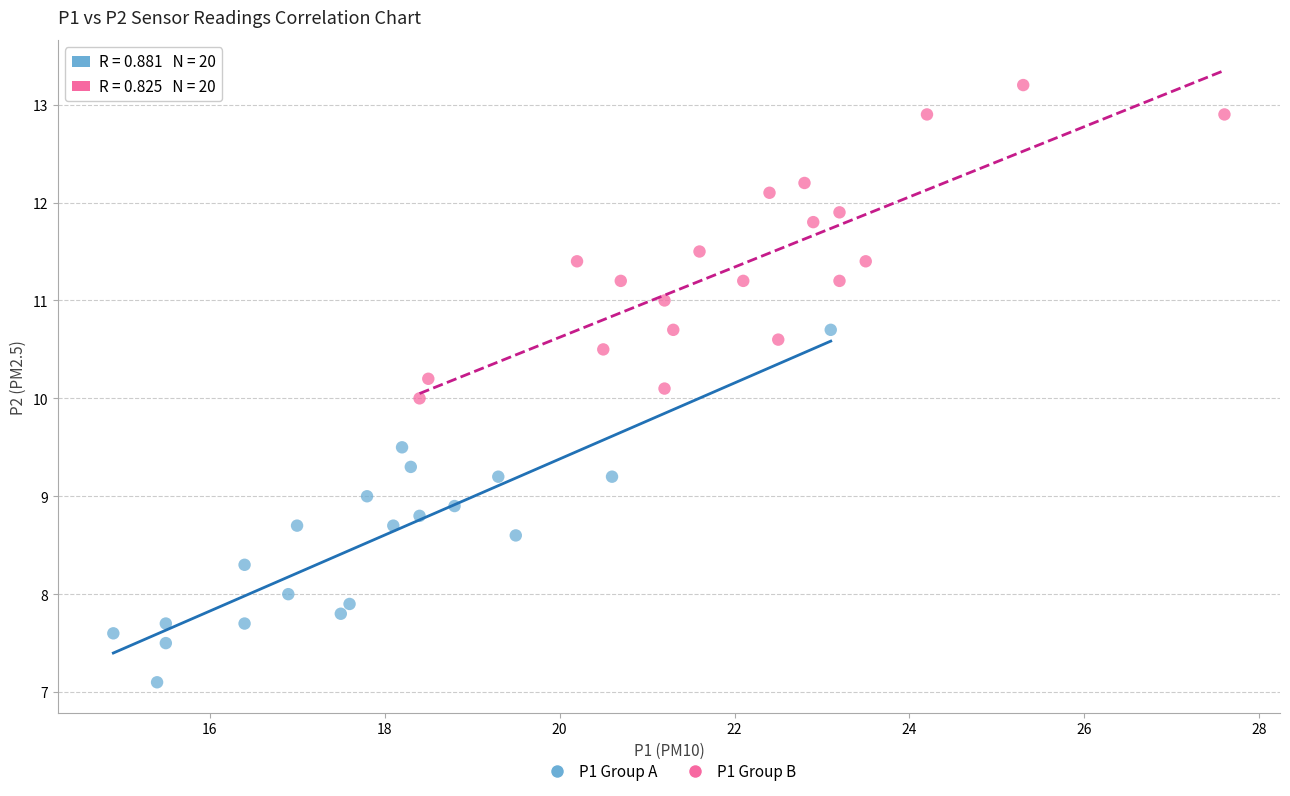

Which series reaches the minimum Y coordinate?

P1 Group A